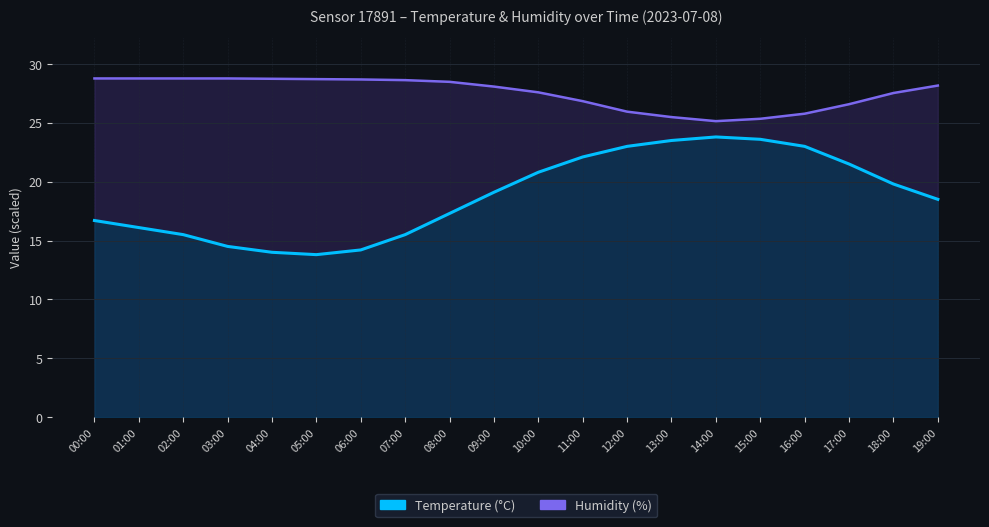

Is it true that humidity equals 27.5 at 18:00?

True